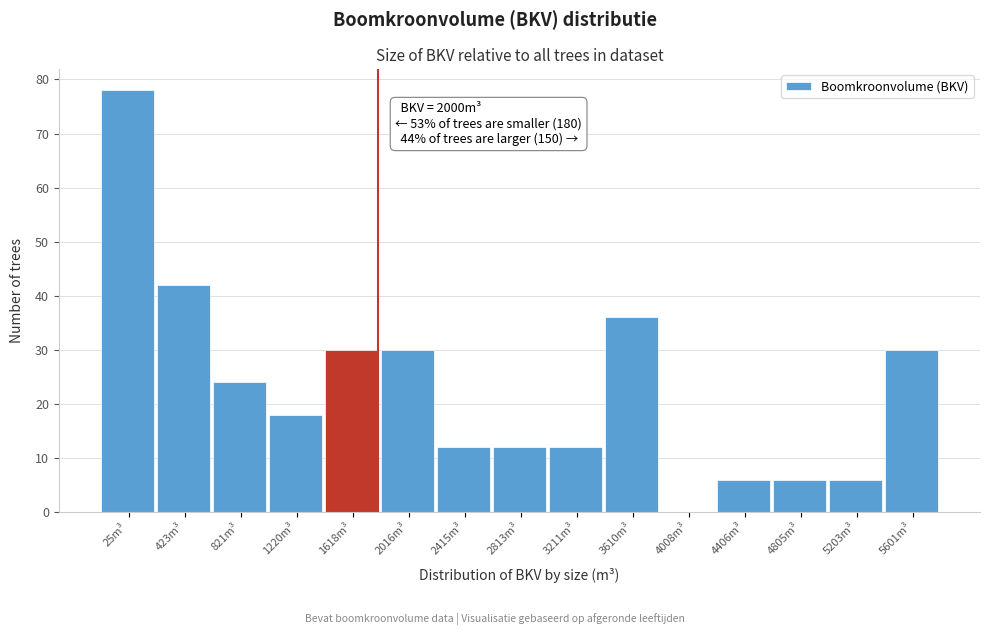

Reading left to right, transcribe all the data shown in this chart.

25m³=78	423m³=42	821m³=24	1220m³=18	1618m³=30	2016m³=30	2415m³=12	2813m³=12	3211m³=12	3610m³=36	4008m³=0	4406m³=6	4805m³=6	5203m³=6	5601m³=30